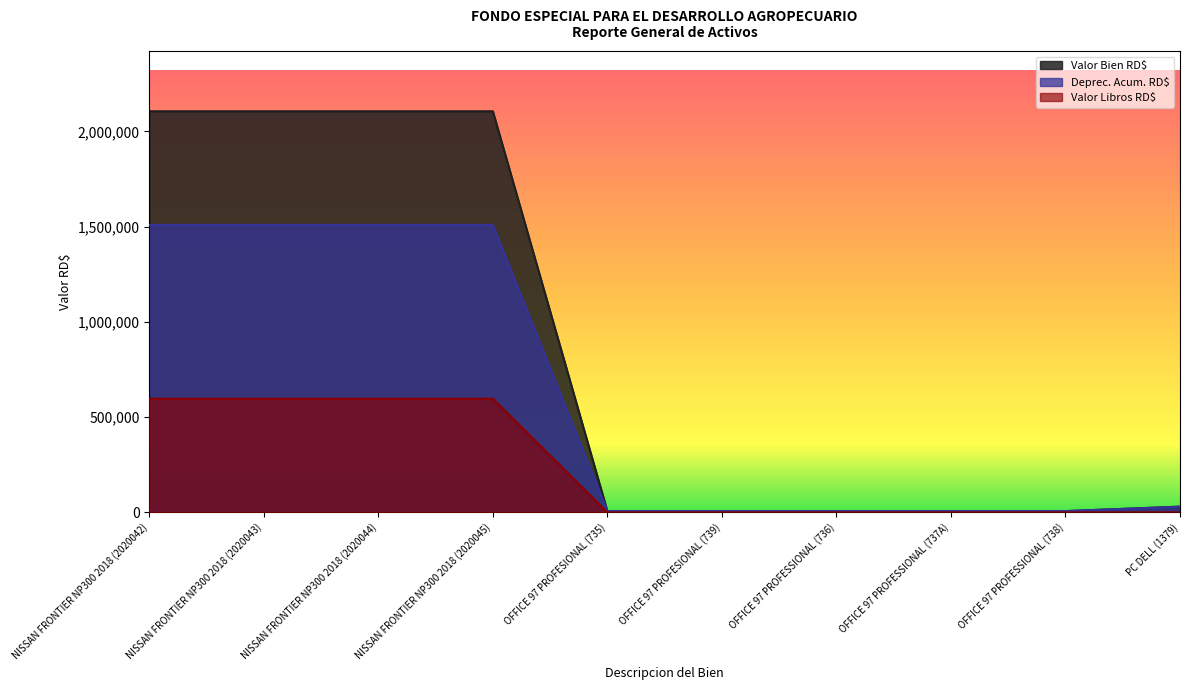

What are all the series names shown in the legend?

Valor Bien RD$, Deprec. Acum. RD$, Valor Libros RD$